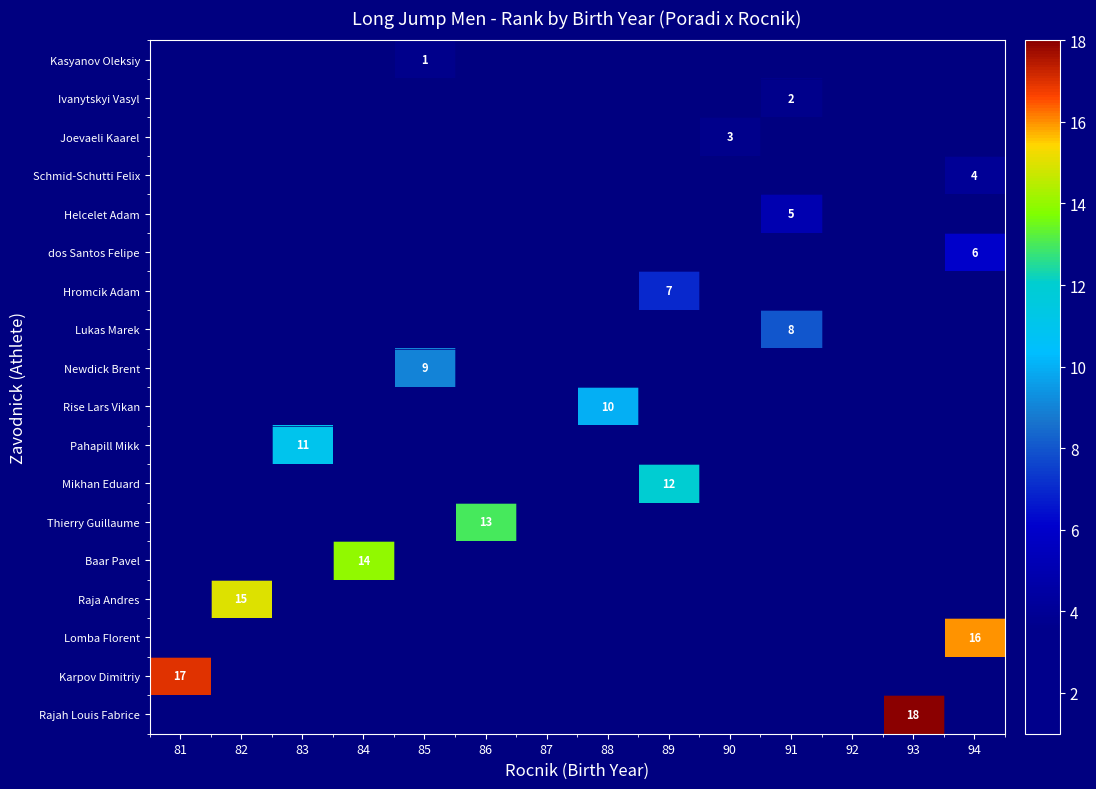

The Schmid-Schutti Felix series shows 4 at 94. True or false?

True